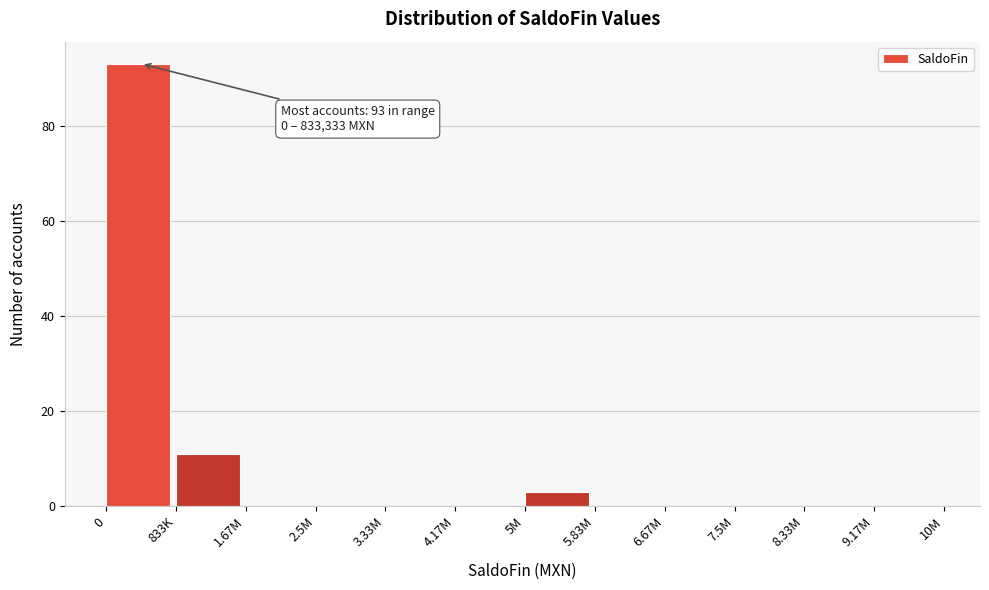

Reading right to left, list all the values displayed in this chart.

9.17M=0	8.33M=0	7.5M=0	6.67M=0	5.83M=0	5M=3	4.17M=0	3.33M=0	2.5M=0	1.67M=0	833K=11	0=93